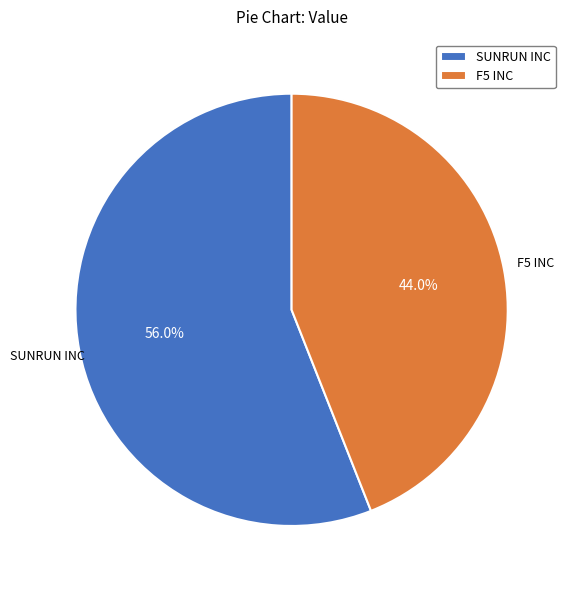

To the nearest percent, what percentage of the pie is F5 INC?

44%